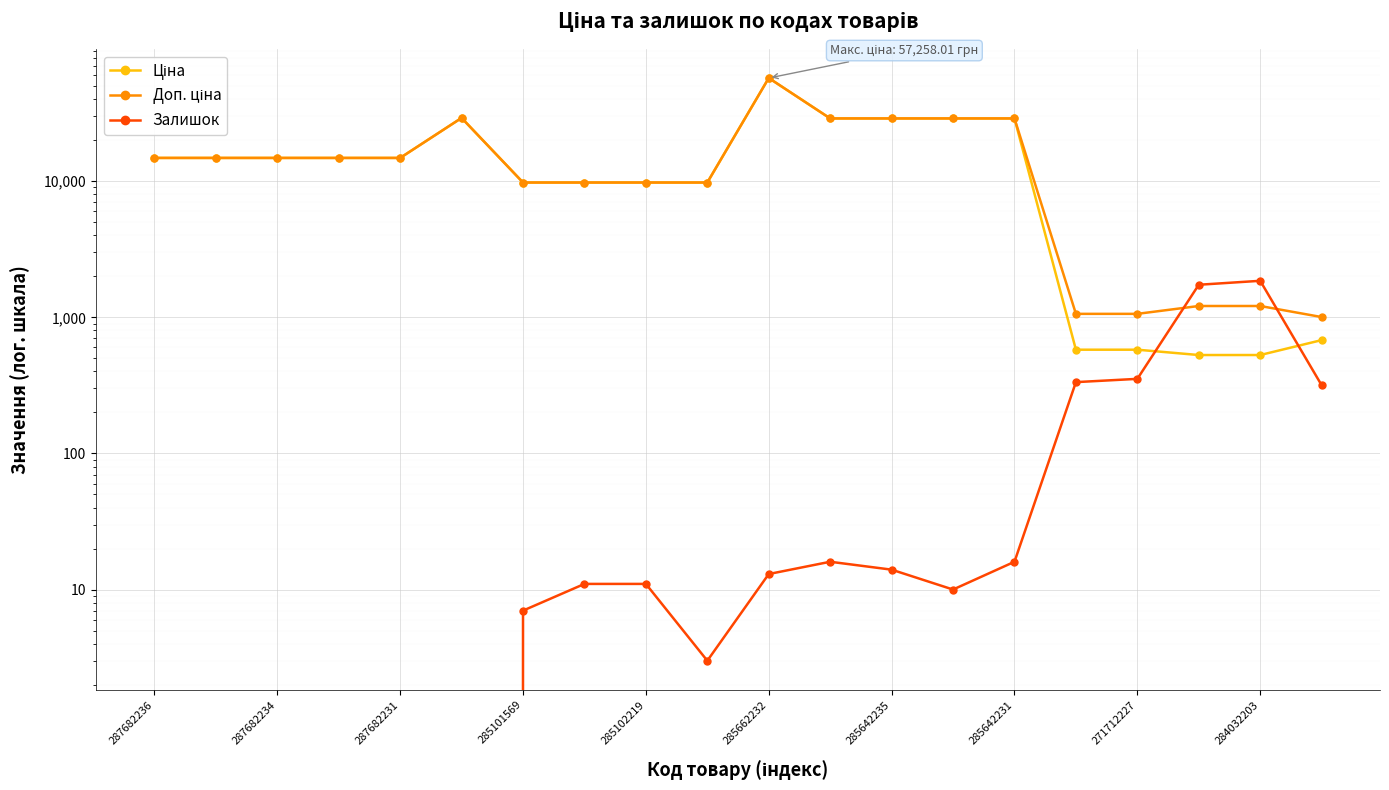

What is the difference between the maximum and minimum values in the Ціна series?

56729.8